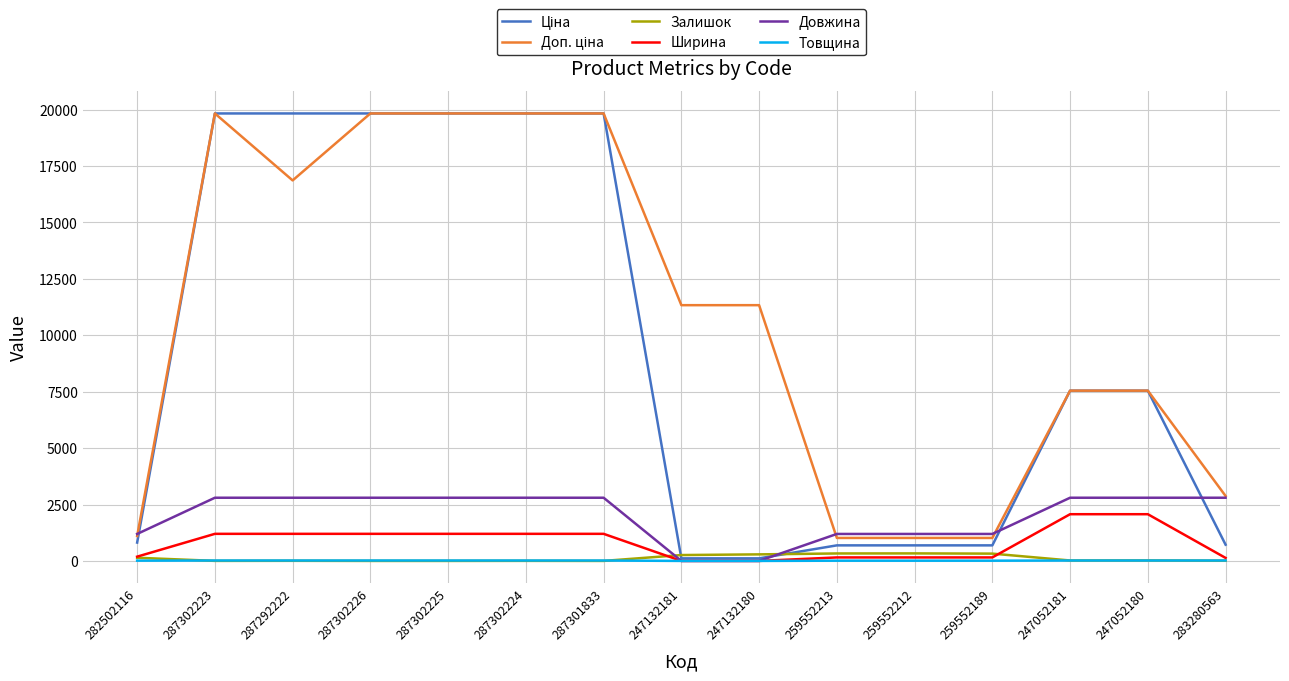

Does the chart have visible grid lines?

Yes